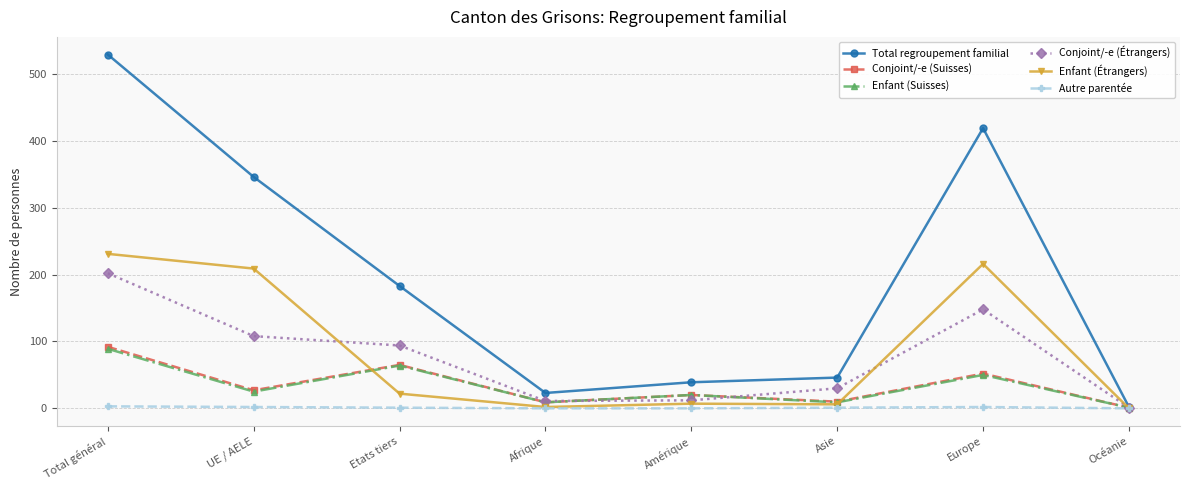

How many interior local valleys does the Conjoint/-e (Étrangers) series have?

1